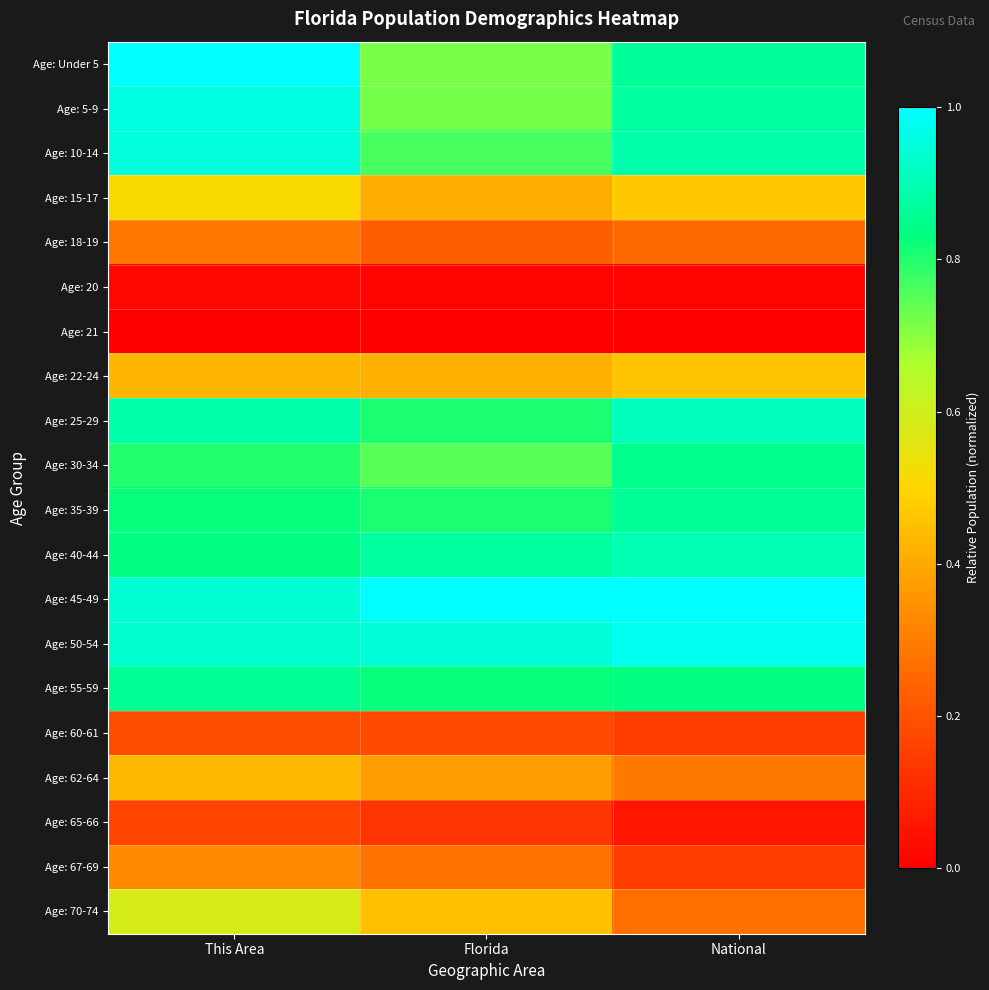

Reading left to right, what are all the values shown in this chart?

Age: Under 5: This Area=1.0	Florida=0.7	National=0.9
Age: 5-9: This Area=1.0	Florida=0.7	National=0.9
Age: 10-14: This Area=1.0	Florida=0.8	National=0.9
Age: 15-17: This Area=0.5	Florida=0.4	National=0.5
Age: 18-19: This Area=0.3	Florida=0.2	National=0.3
Age: 20: This Area=0.0	Florida=0.0	National=0.0
Age: 21: This Area=0.0	Florida=0.0	National=0.0
Age: 22-24: This Area=0.4	Florida=0.4	National=0.5
Age: 25-29: This Area=0.9	Florida=0.8	National=0.9
Age: 30-34: This Area=0.8	Florida=0.7	National=0.9
Age: 35-39: This Area=0.8	Florida=0.8	National=0.9
Age: 40-44: This Area=0.8	Florida=0.9	National=0.9
Age: 45-49: This Area=0.9	Florida=1.0	National=1.0
Age: 50-54: This Area=0.9	Florida=0.9	National=1.0
Age: 55-59: This Area=0.9	Florida=0.8	National=0.8
Age: 60-61: This Area=0.2	Florida=0.2	National=0.2
Age: 62-64: This Area=0.4	Florida=0.4	National=0.3
Age: 65-66: This Area=0.2	Florida=0.1	National=0.1
Age: 67-69: This Area=0.3	Florida=0.3	National=0.2
Age: 70-74: This Area=0.6	Florida=0.5	National=0.3